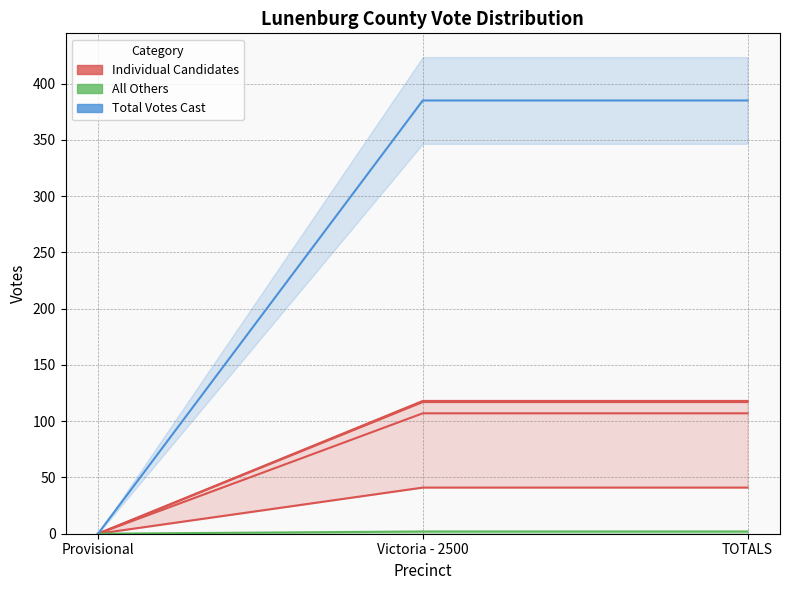

At Victoria - 2500, list the series in order from largest to smallest.

Total Votes Cast, Kenneth Daniel Boyd, Johnnie Watkins Brame, James Gregory Elam, Jr., Robert Larry Kassel, All Others